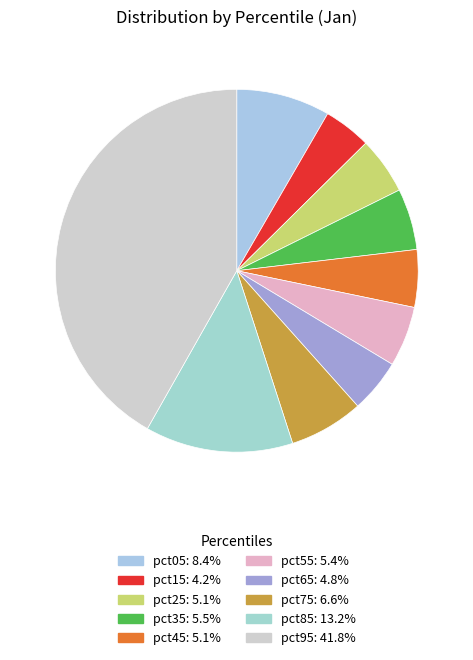

Do pct85 and pct35 together represent more than half of the pie?

No